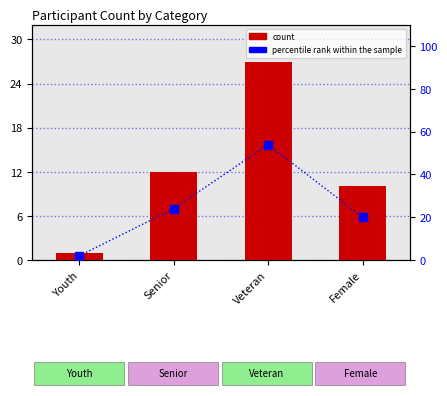

What is the sum of the percentile rank within the sample values at Female and Veteran?

74